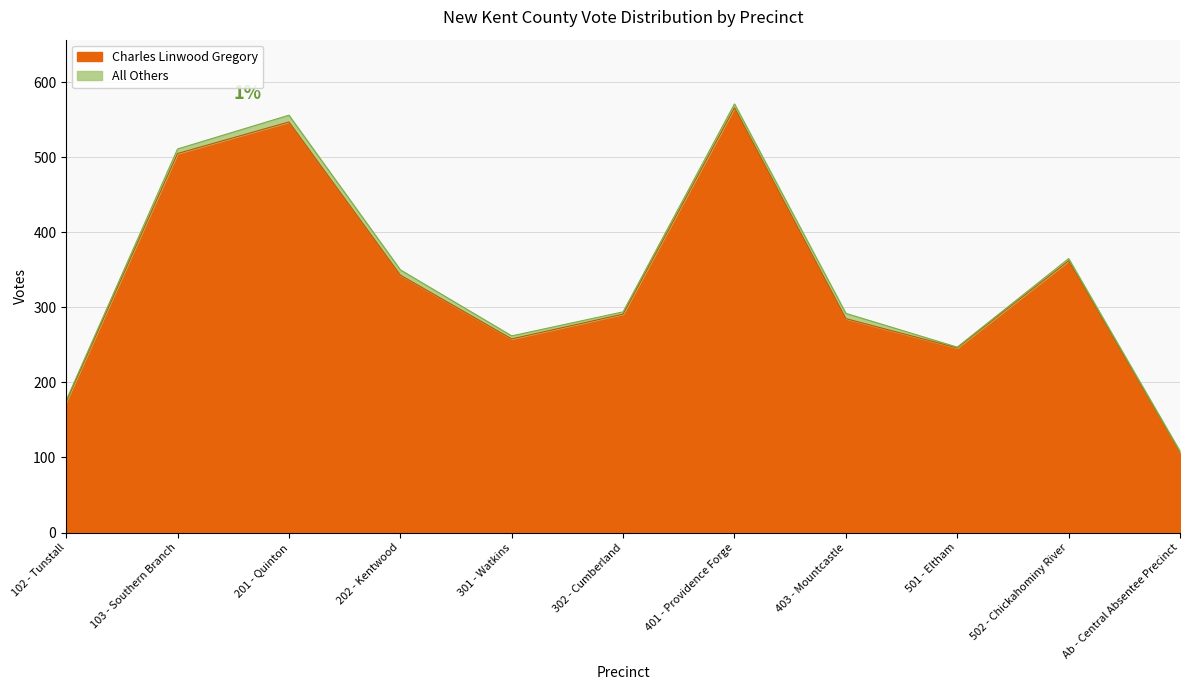

List the labels in order of Charles Linwood Gregory value, largest first.

401 - Providence Forge, 201 - Quinton, 103 - Southern Branch, 502 - Chickahominy River, 202 - Kentwood, 302 - Cumberland, 403 - Mountcastle, 301 - Watkins, 501 - Eltham, 102 - Tunstall, Ab - Central Absentee Precinct